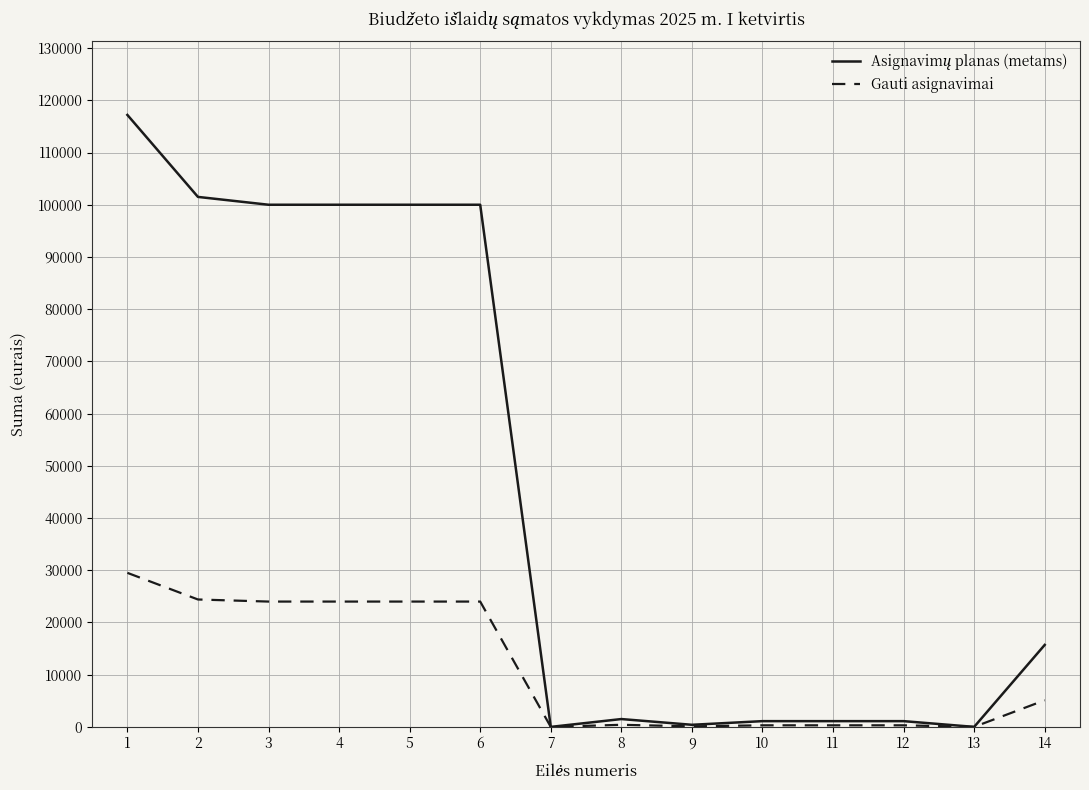

What is the sum of all Gauti asignavimai values?

156400